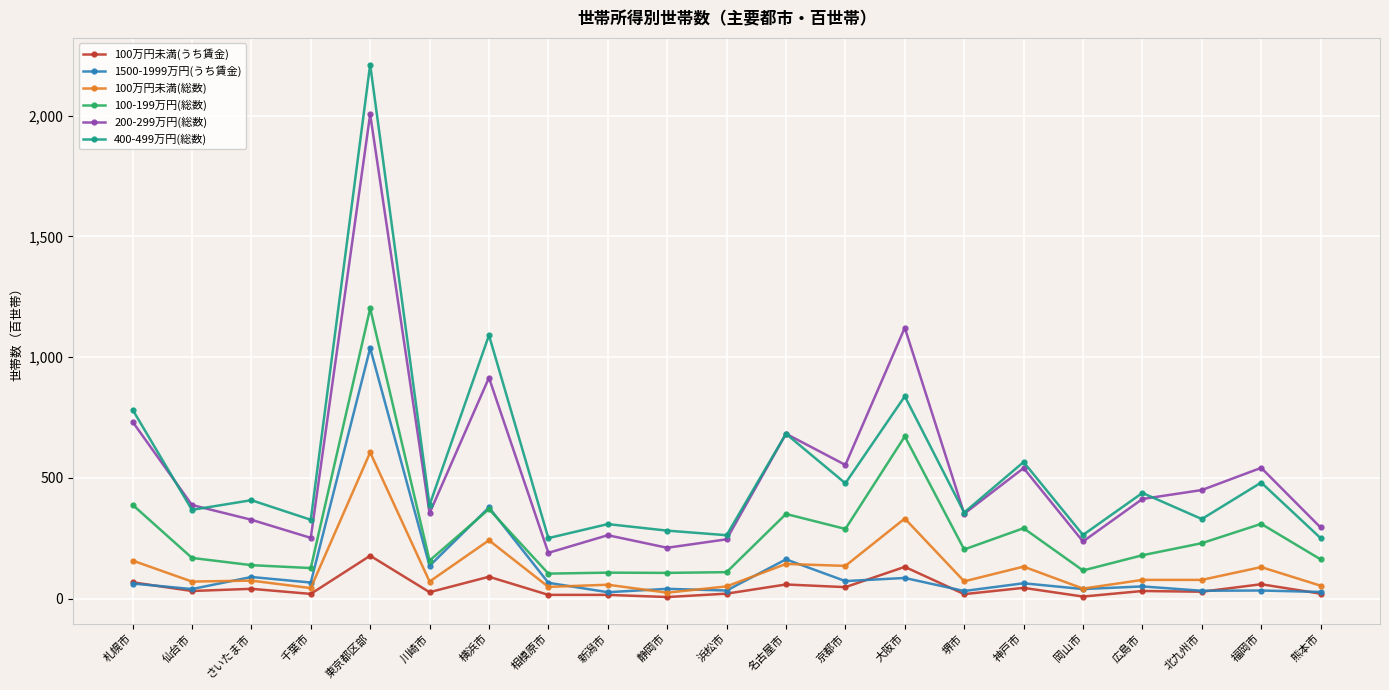

How many categories are shown in the chart?

21